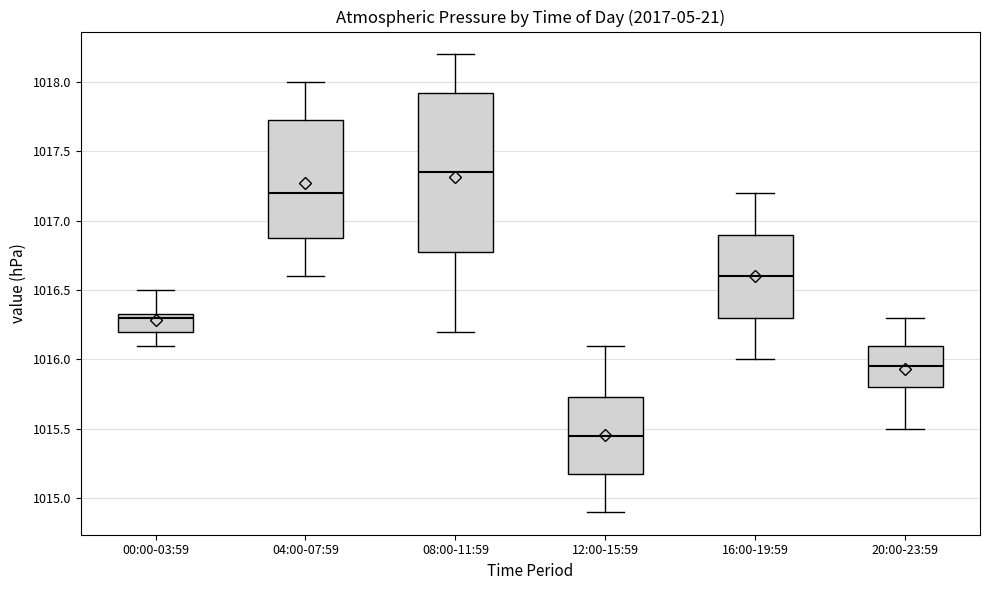

Which box is the tallest, from its lower edge to its upper edge?

08:00-11:59